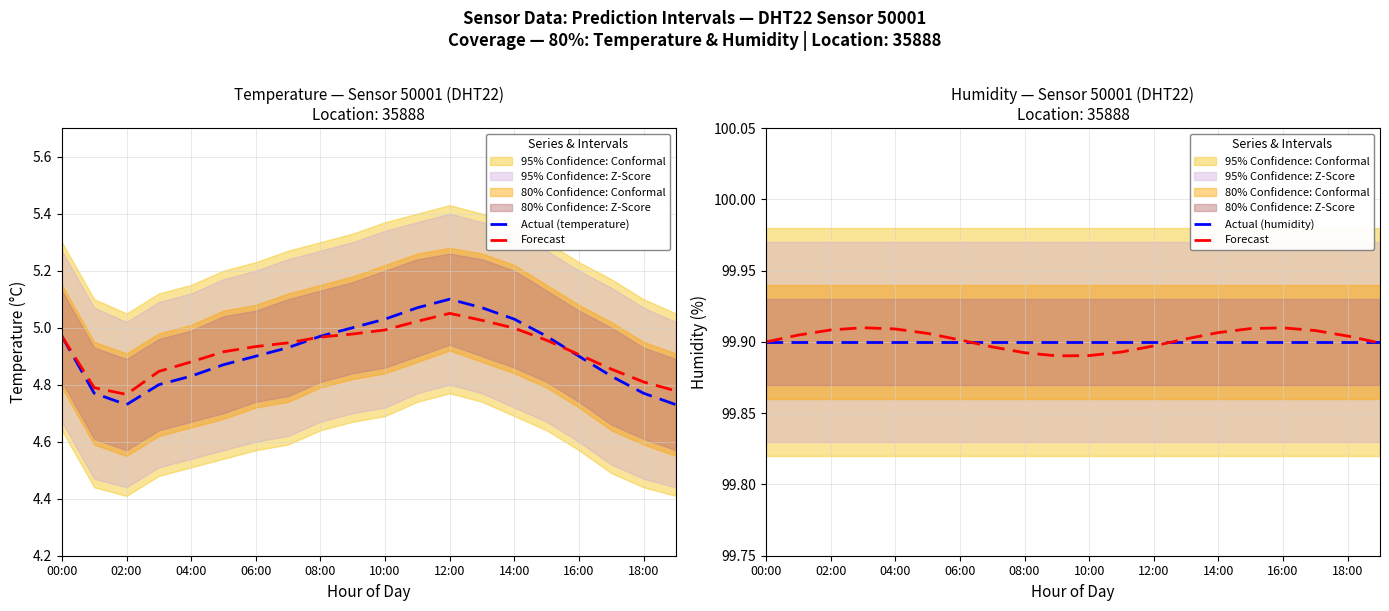

What is the value of the Forecast point at the 2nd from the left?

99.9